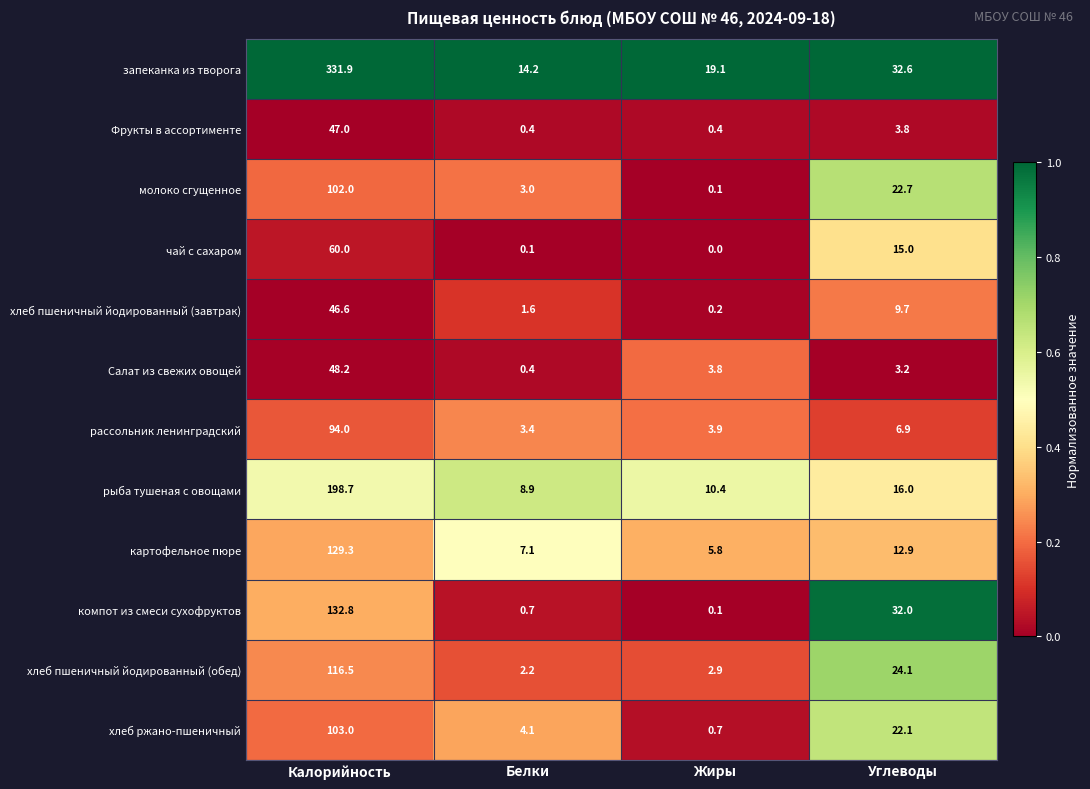

What is the total value across all series at Калорийность?

1410.0